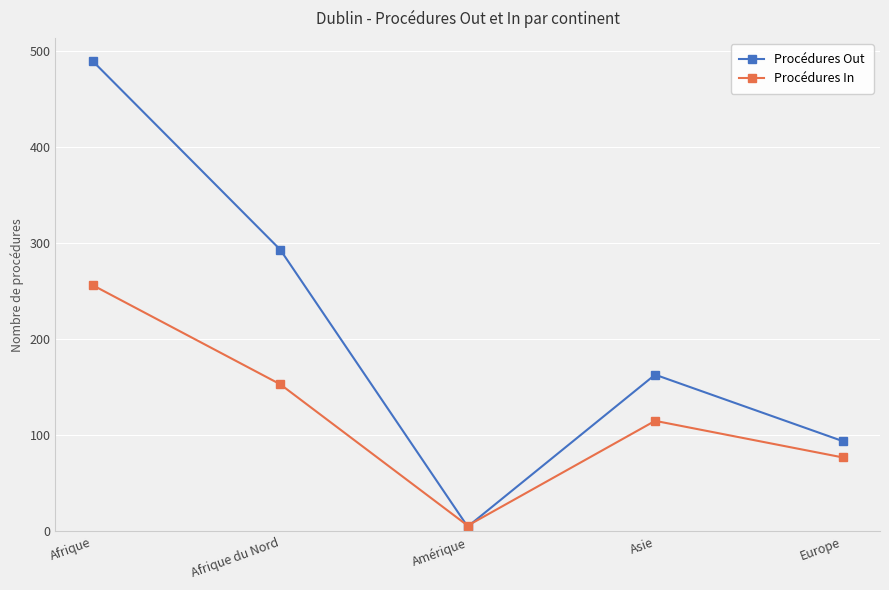

Which series has the widest spread of values?

Procédures Out